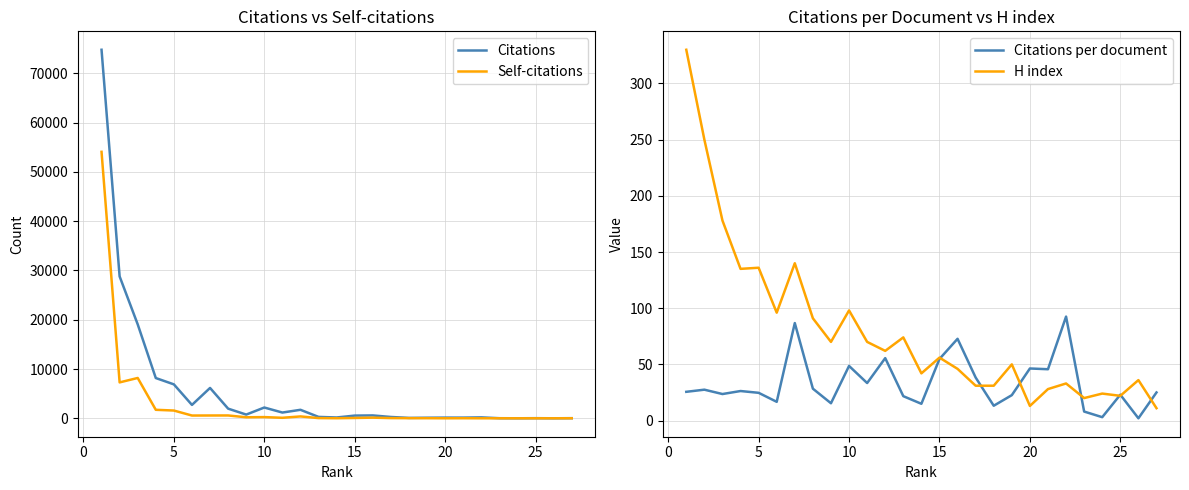

What is the maximum value for Citations?

74787